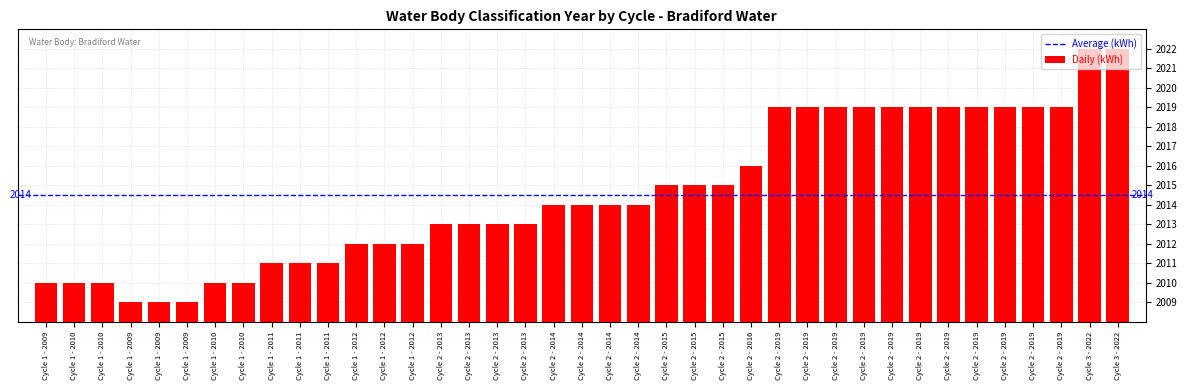

Does the chart contain any negative values?

No